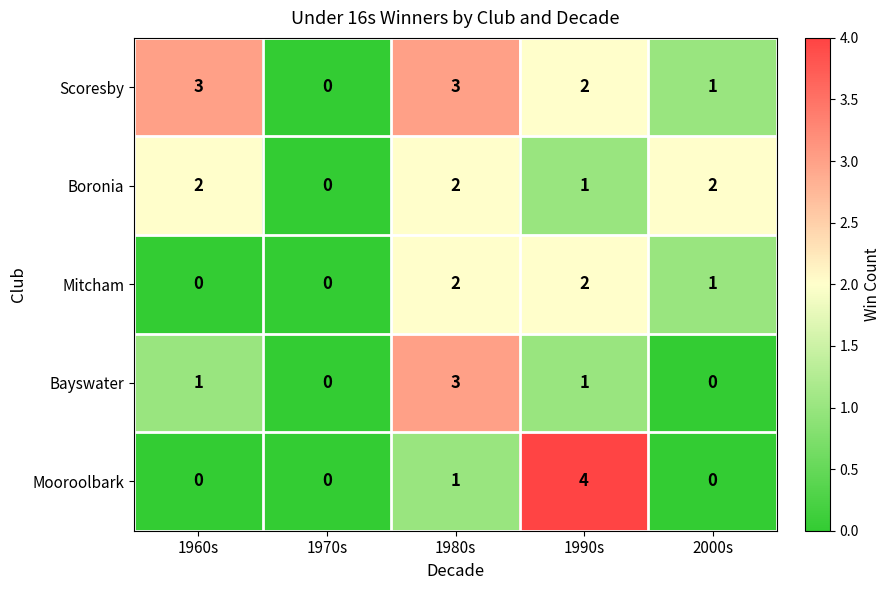

What is the sum of the Boronia values at 2000s and 1960s?

4